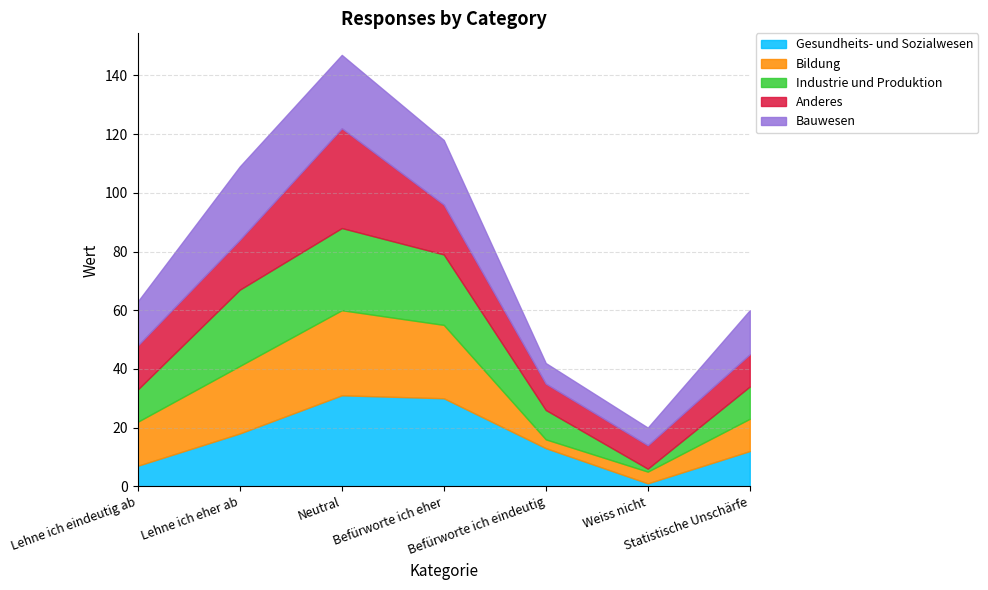

At how many categories does at least one series exceed 24?

3